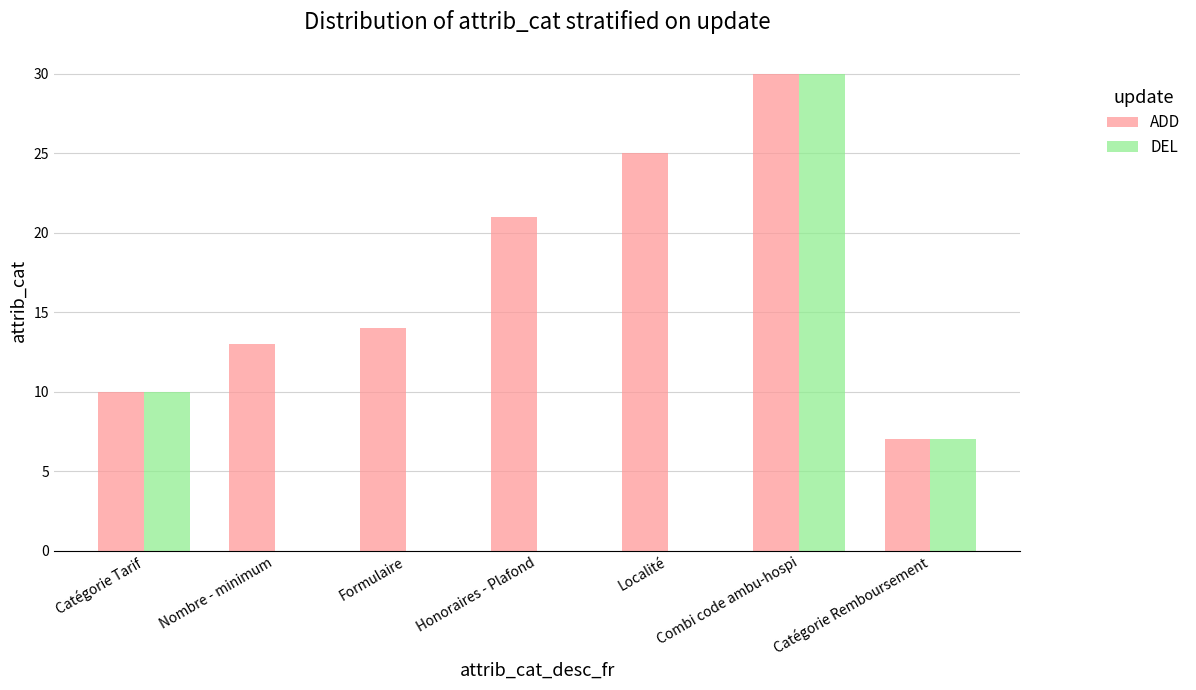

What is the sum of all DEL values?

47